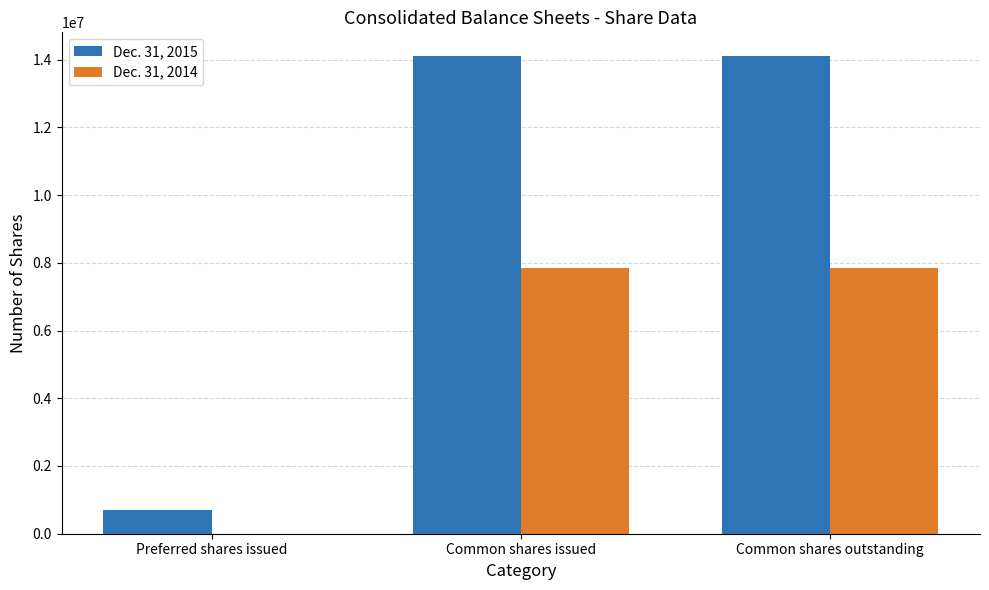

How many Dec. 31, 2015 values are between 695857 and 14101395?

3